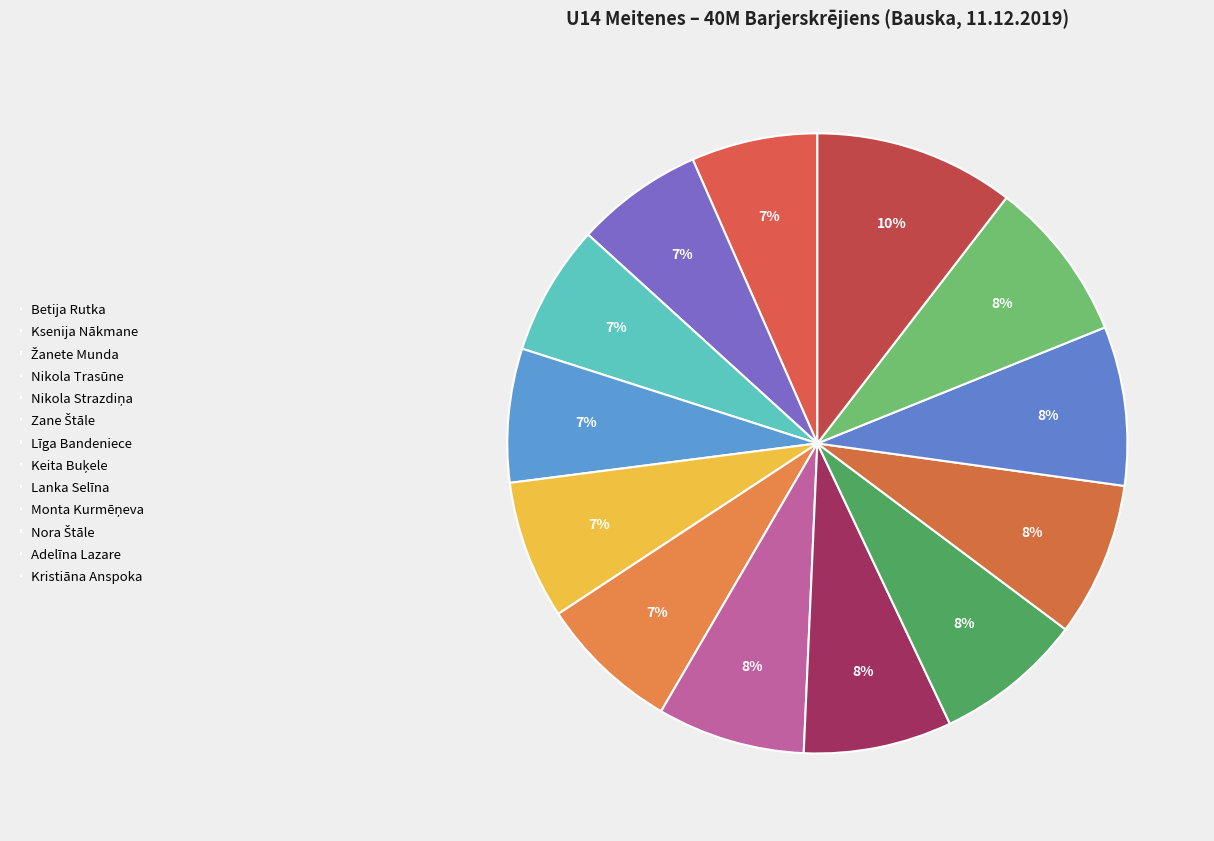

How many segments does this pie chart have?

13